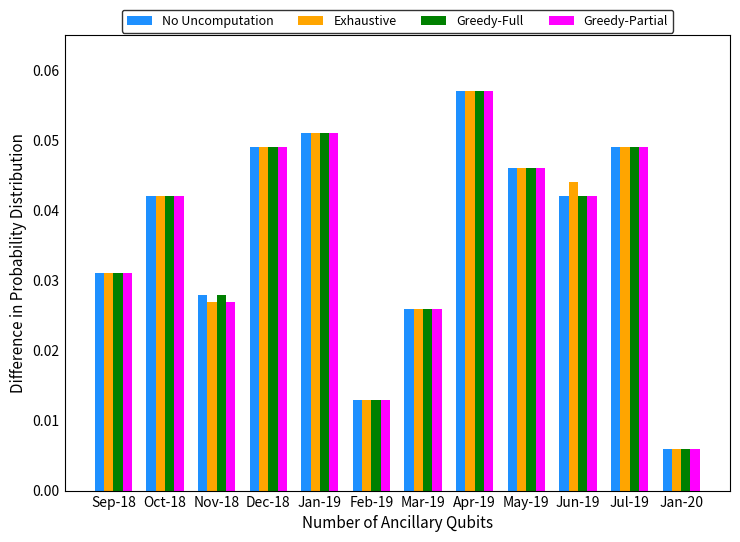

Is it true that No Uncomputation equals 0.1 at Oct-18?

False